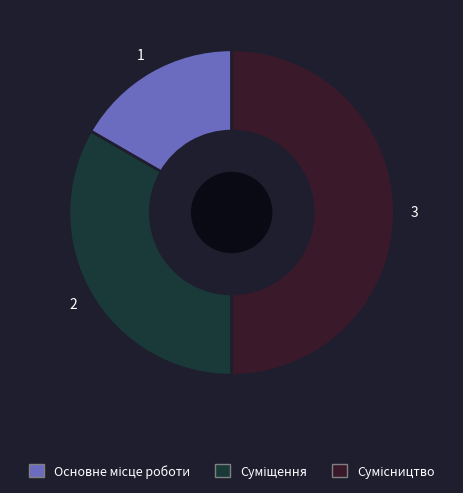

To the nearest percent, what portion does Основне місце роботи represent?

17%